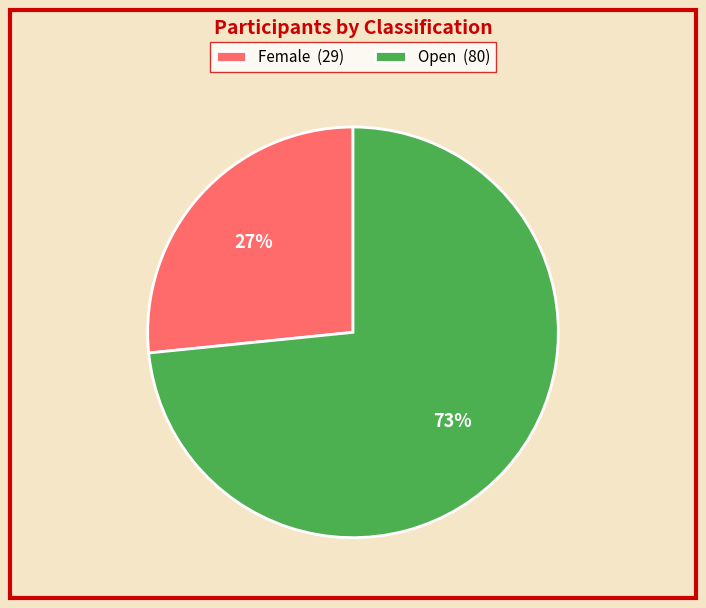

Rank the categories by value from lowest to highest.

Female, Open